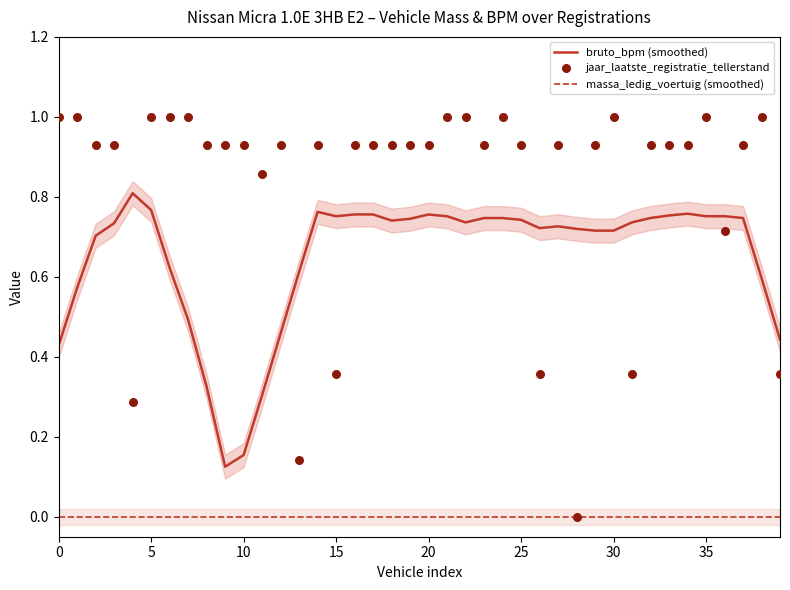

True or false: massa_ledig_voertuig (smoothed) and bruto_bpm (smoothed) cross at least once.

False